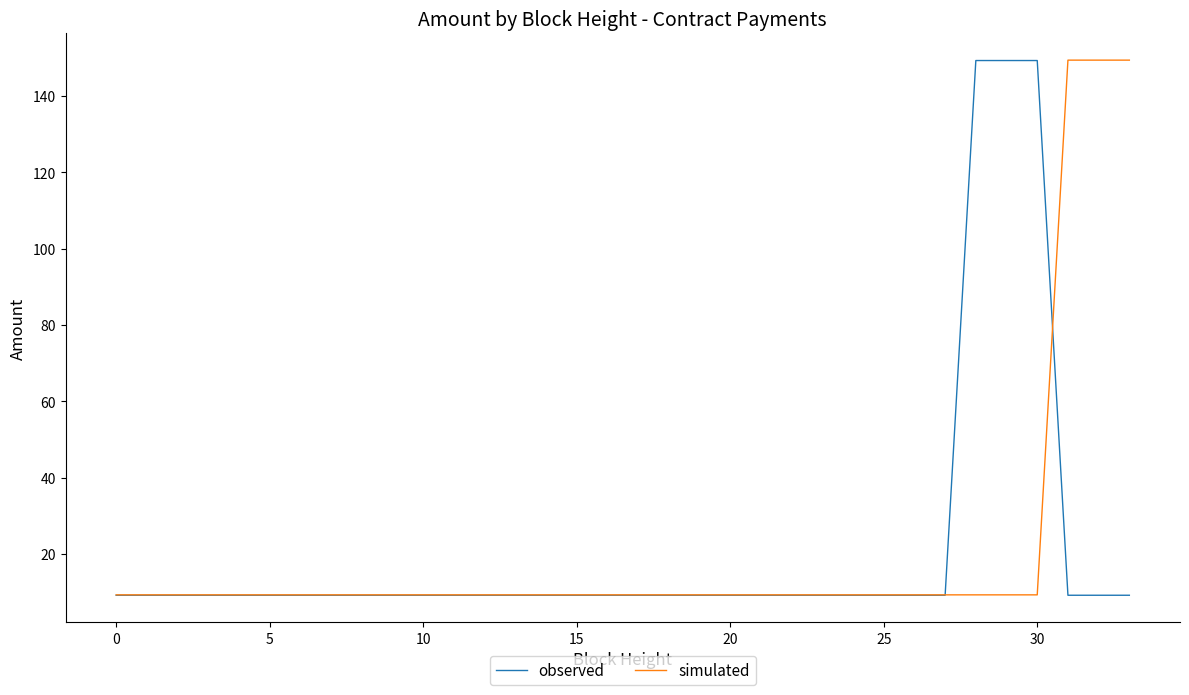

What is the maximum value for observed?

149.3